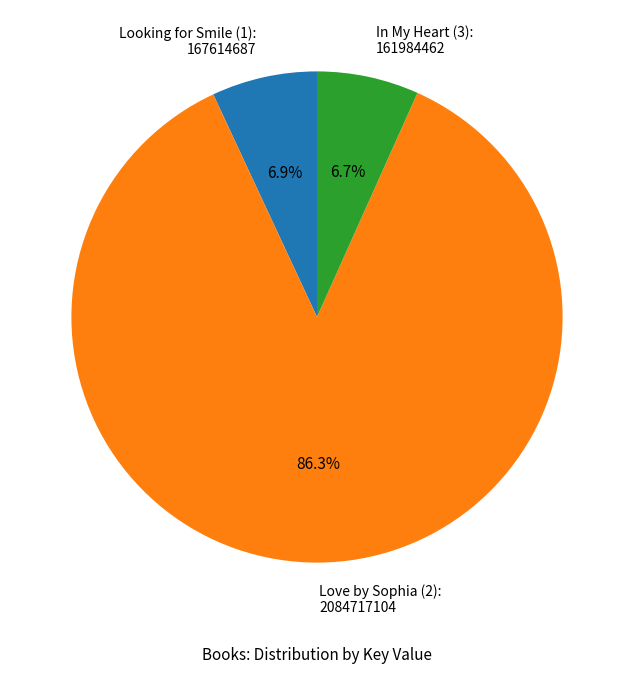

Does Love by Sophia (2) account for over 50% of the chart?

Yes